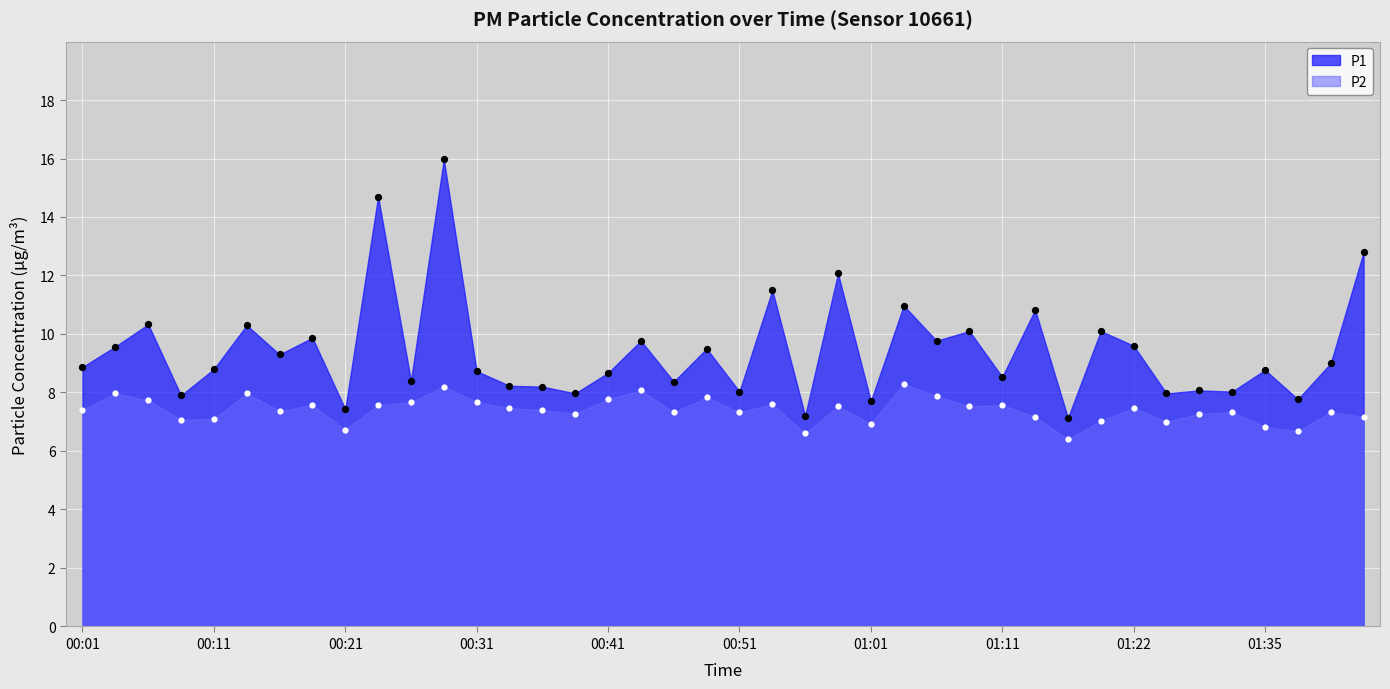

What is the total value across all series at 00:53?

19.1